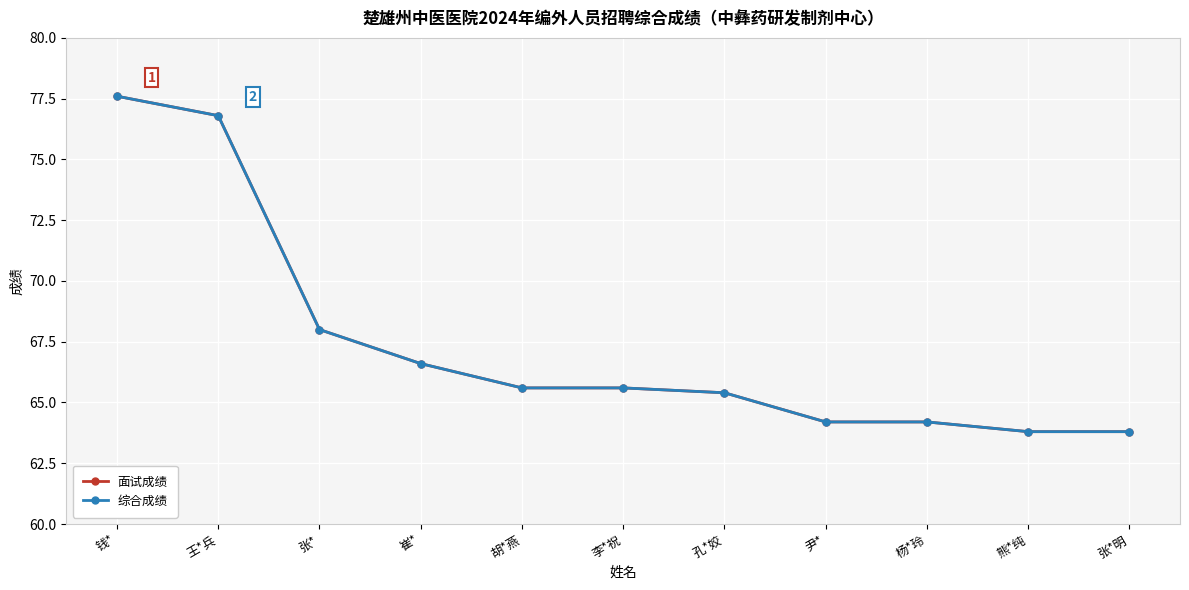

Rank the series by their maximum value, from highest to lowest.

面试成绩, 综合成绩